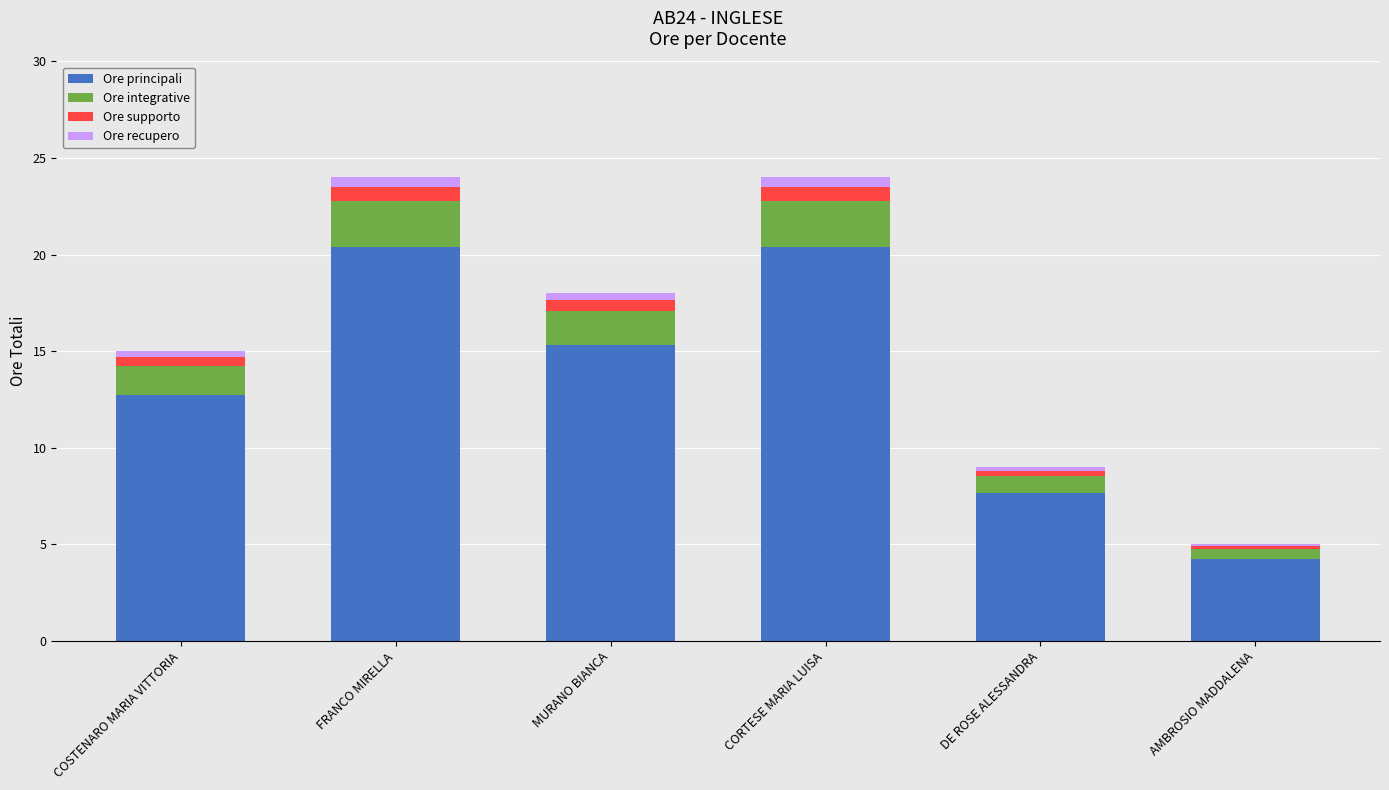

The Ore principali series shows 23.7 at MURANO BIANCA. True or false?

False